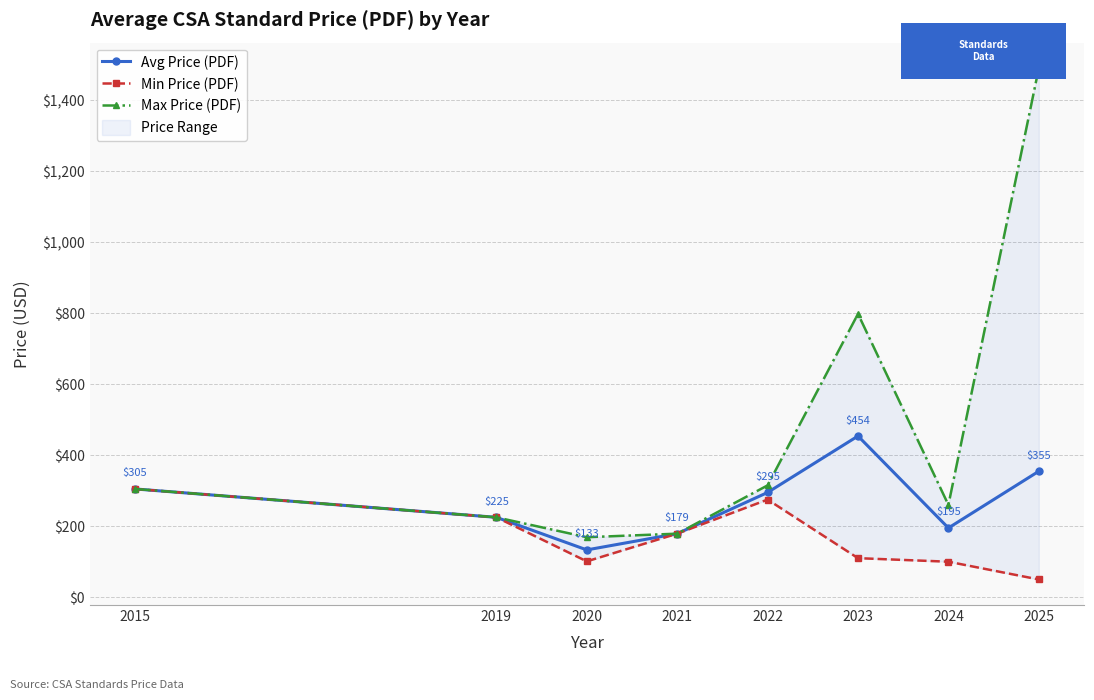

The Min Price (PDF) series shows 402.5 at 2019. True or false?

False